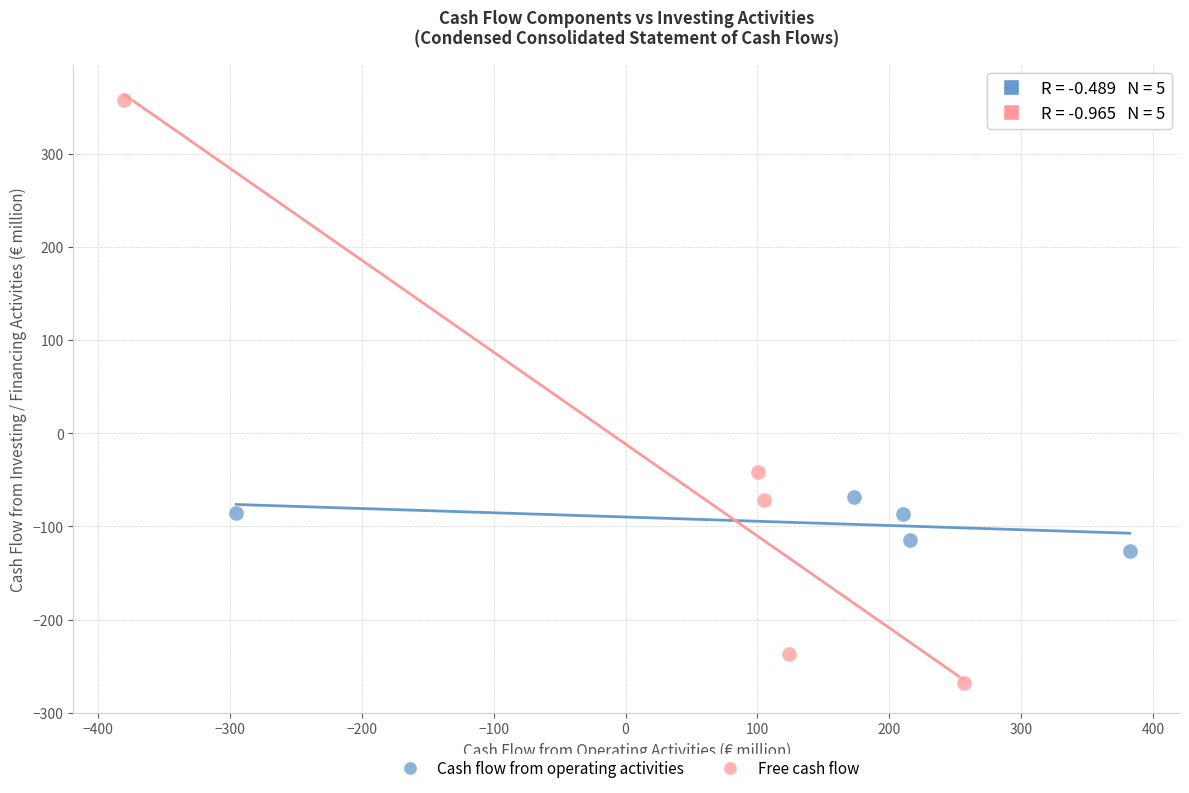

Which series reaches the maximum Y coordinate?

Free cash flow